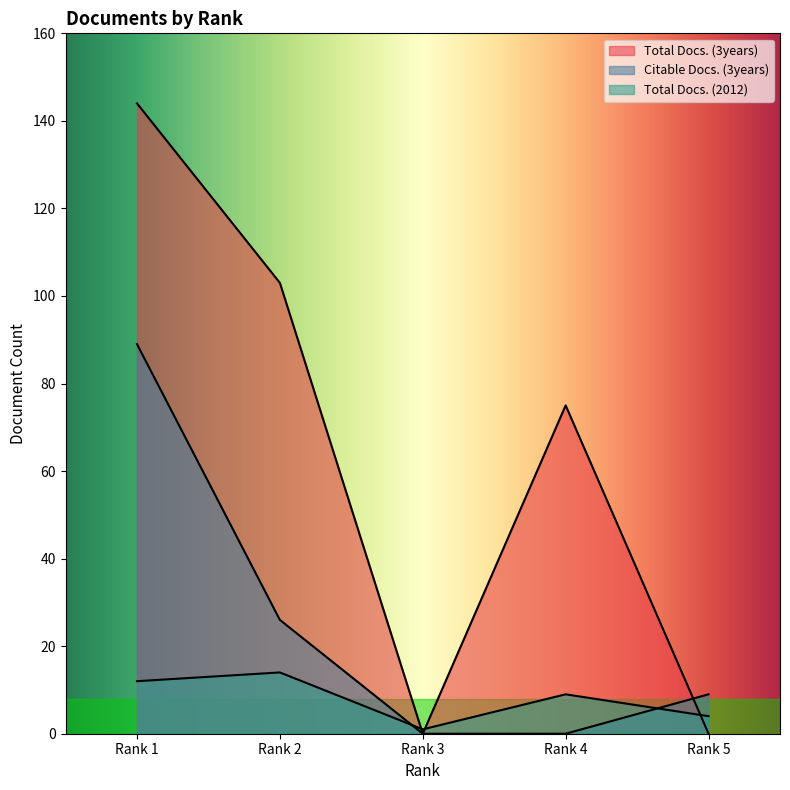

The Total Docs. (2012) series shows 1 at Rank 3. True or false?

True